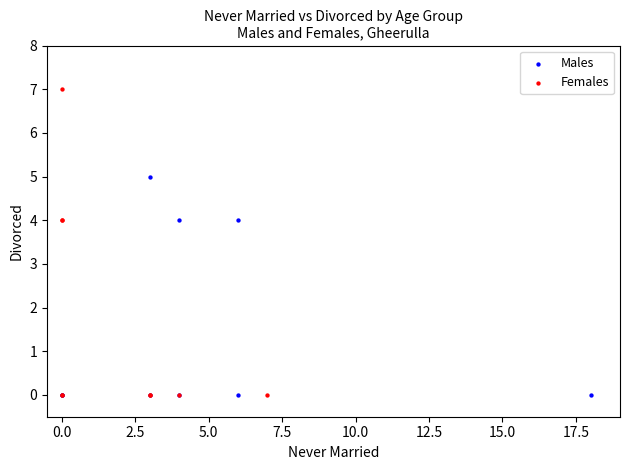

Which series has the widest spread of Y values?

Females